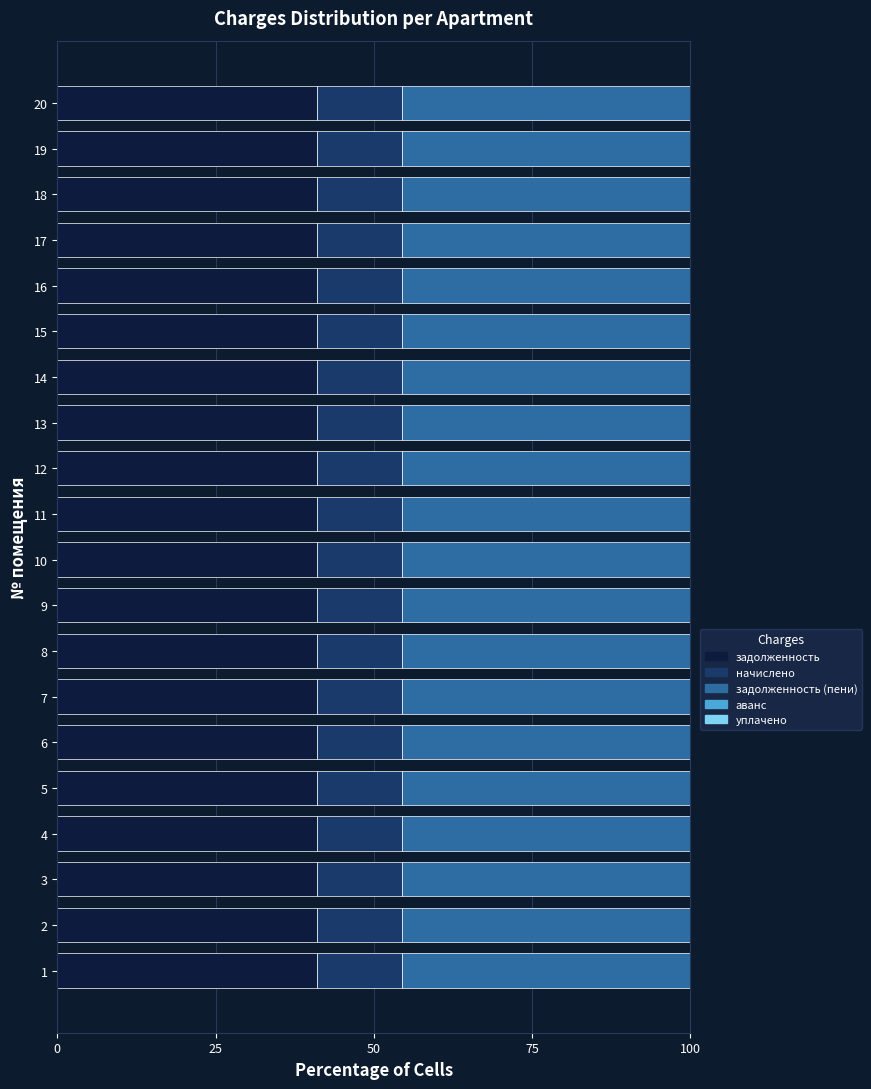

The value of задолженность at 2 is 41.1. True or false?

True